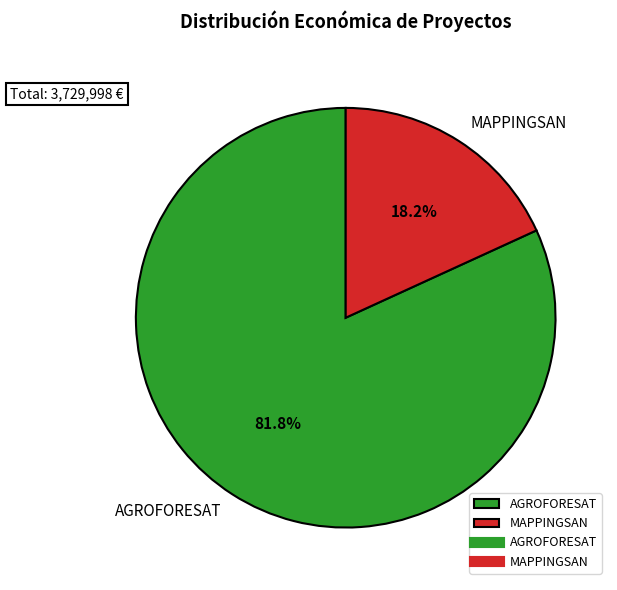

Which slice is the smallest?

MAPPINGSAN